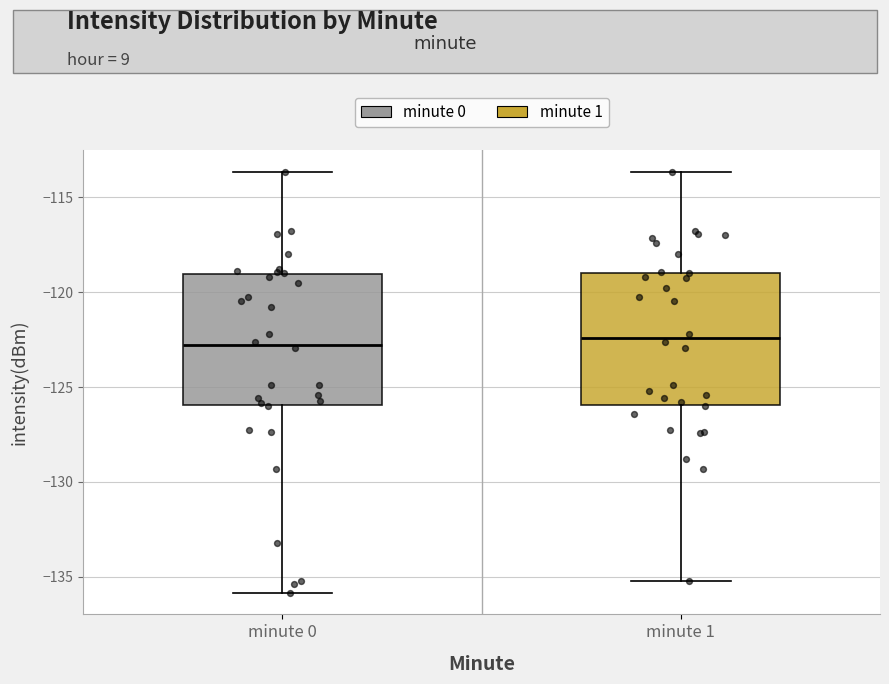

Reading left to right, read every box against the y-axis: the position of its median line, the range the box covers, and the ends of its whiskers. The values are not printed on the chart, so give them approximately, as read against the axis.

minute 0: median -123.0, box -126.0 to -119.0, whiskers -136.0 to -113.5
minute 1: median -122.5, box -126.0 to -119.0, whiskers -135.0 to -113.5